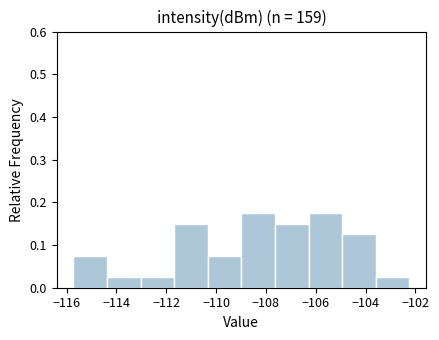

How tall is the bar that spans -115.8 to -114.4 on the x-axis? Neither the bar edges nor the heights are printed on the chart, so give them approximately, as read against the axes.

0.08